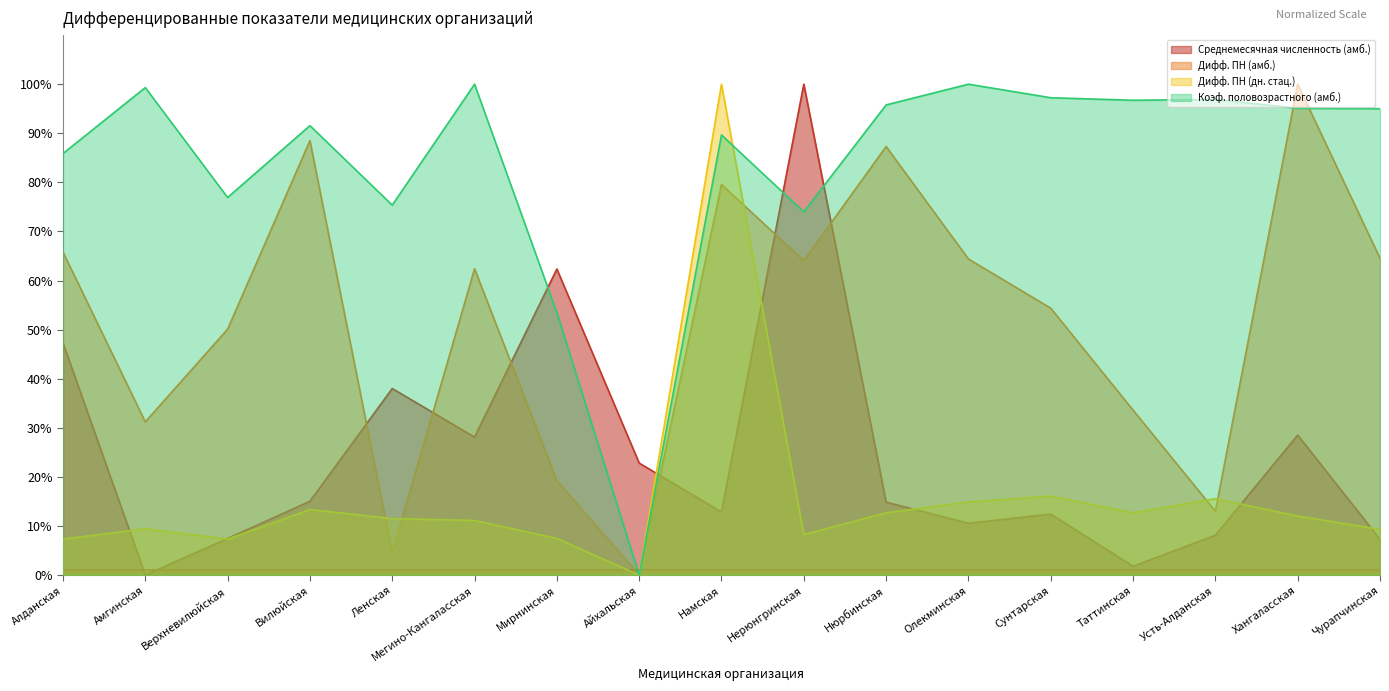

True or false: Дифф. ПН (амб.) has more than 2 points higher than both neighbors.

True